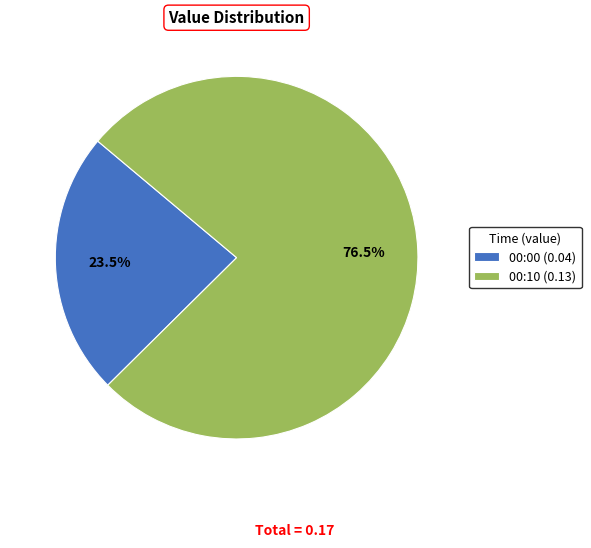

To the nearest percent, what is the average slice percentage?

50%